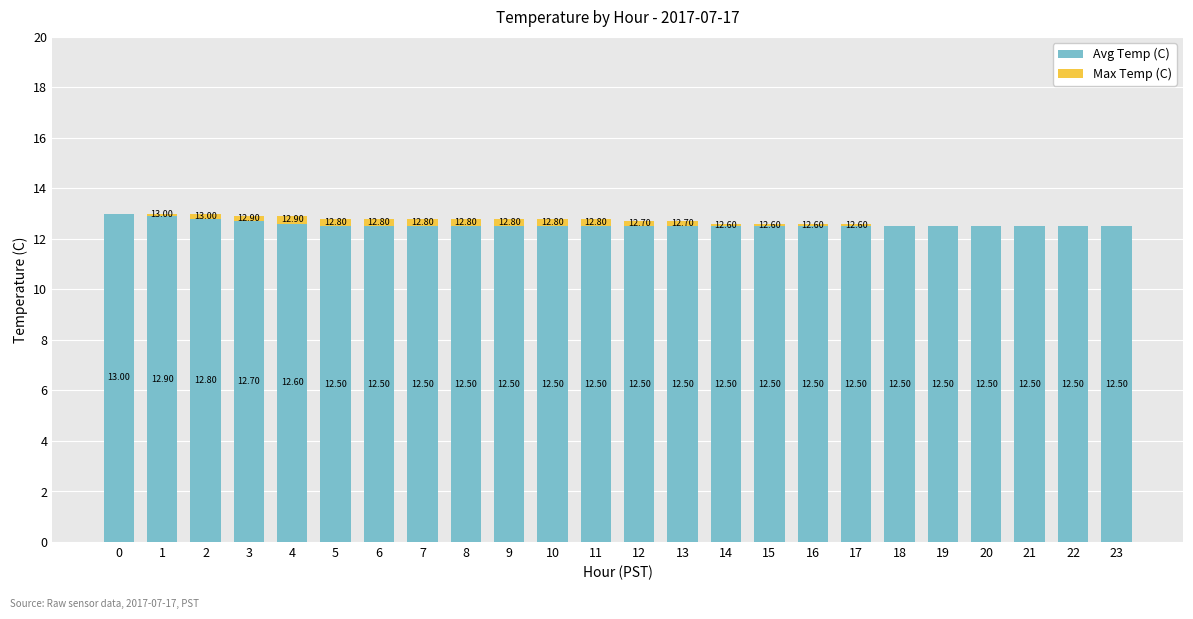

What is the total value across all series at 12?

12.7